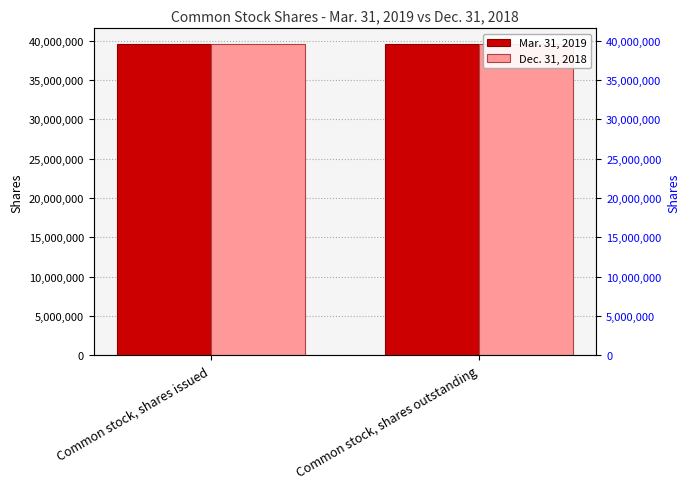

Which category has the highest value in the Mar. 31, 2019 series?

Common stock, shares issued